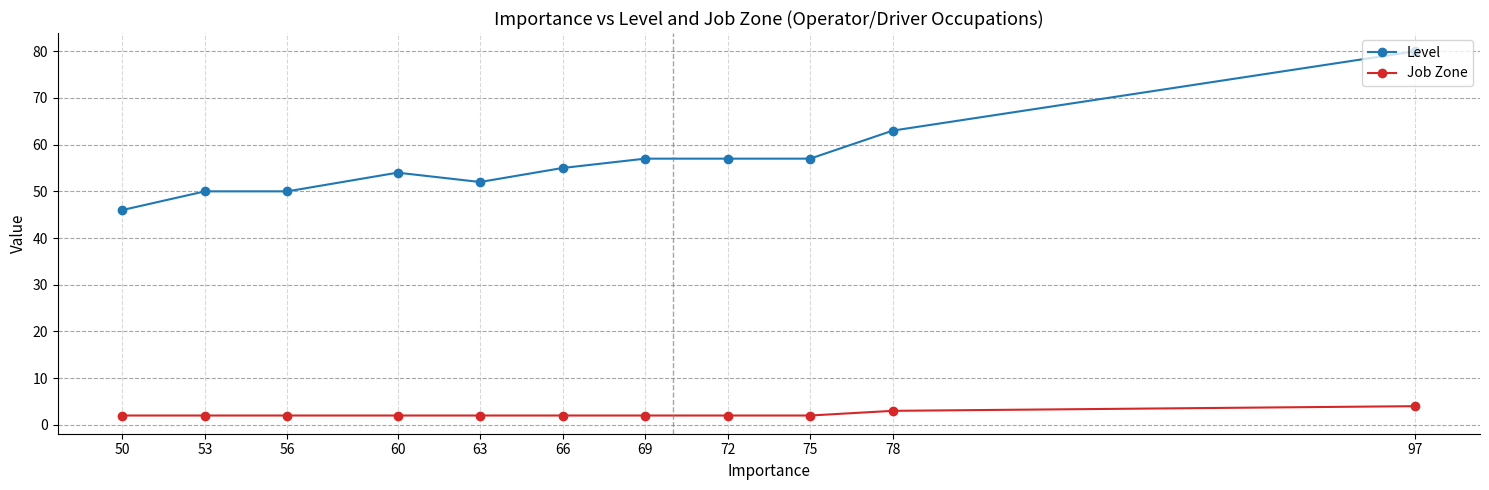

The Job Zone series shows 1 at 53. True or false?

False